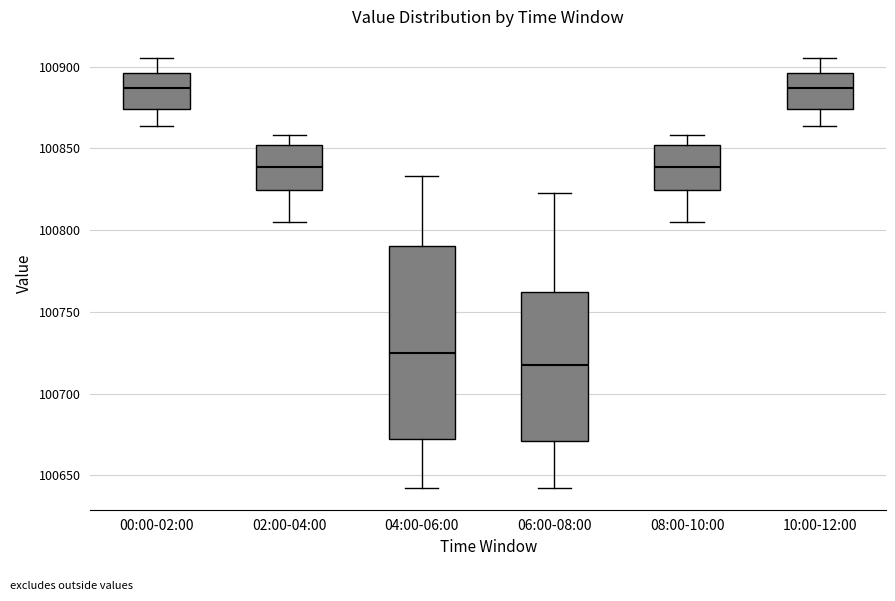

Where is the lower edge of the box for 04:00-06:00 on the y-axis? The values are not printed on the chart, so give them approximately, as read against the axis.

100670